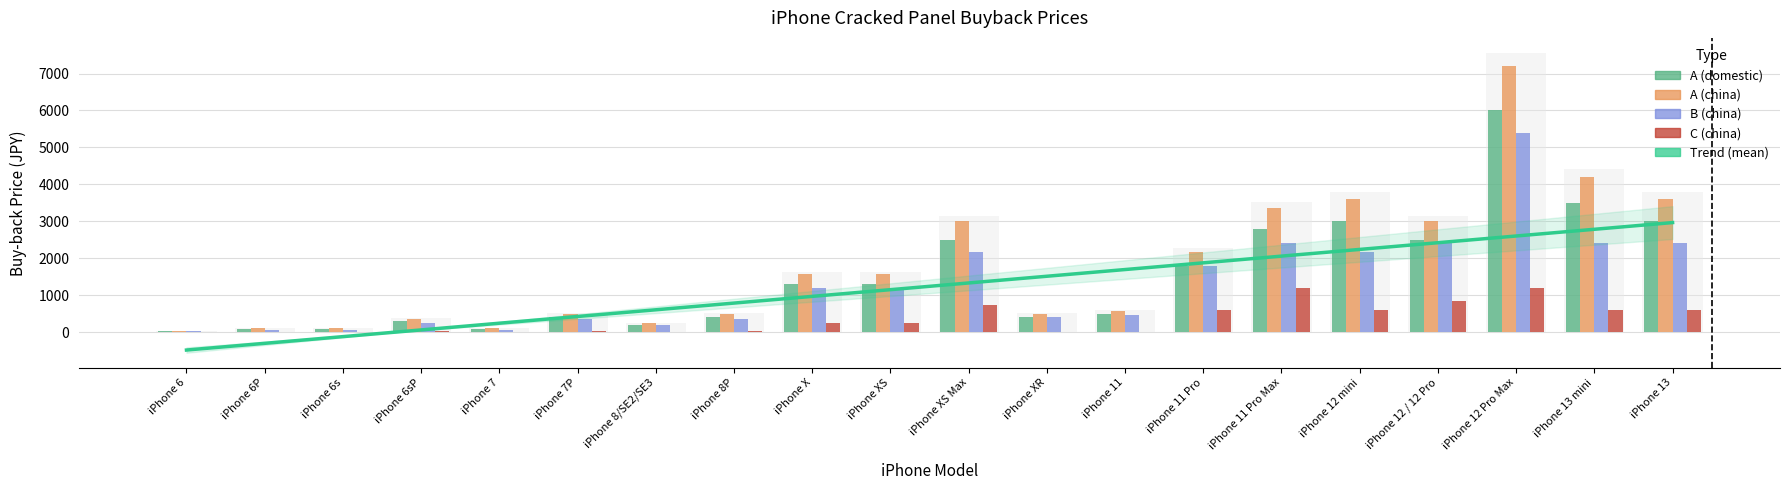

What position from the left is iPhone 12 / 12 Pro?

17